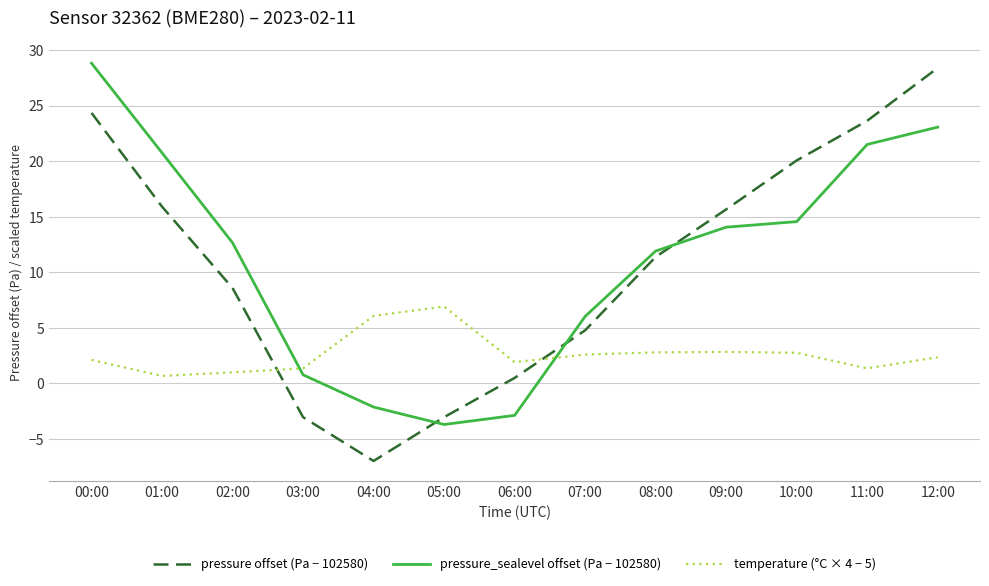

Reading left to right, extract all data points from this chart.

pressure offset (Pa − 102580): 24.3	15.9	8.6	-3.0	-7.0	-3.0	0.5	4.8	11.4	15.7	20.1	23.6	28.4
pressure_sealevel offset (Pa − 102580): 28.8	20.8	12.7	0.8	-2.1	-3.7	-2.9	6.0	11.9	14.1	14.6	21.5	23.1
temperature (°C × 4 − 5): 2.1	0.7	1.0	1.4	6.1	6.9	1.9	2.6	2.8	2.8	2.8	1.4	2.4